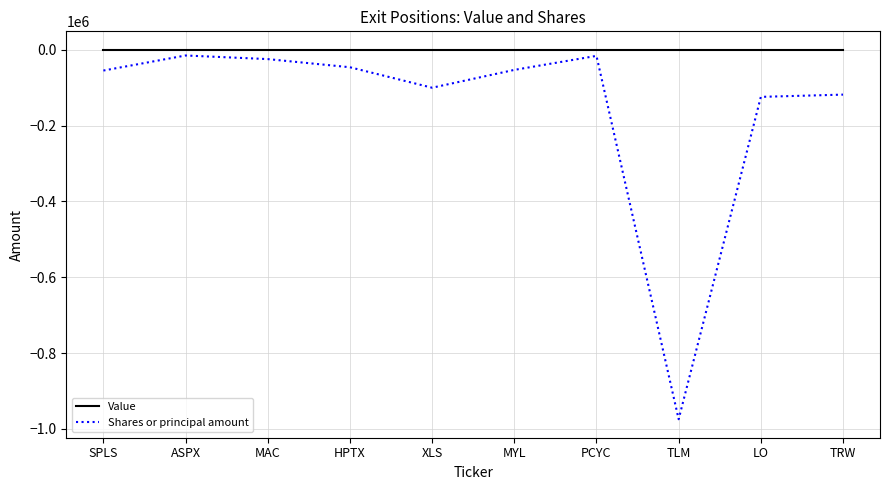

Rank the series by their average value, from lowest to highest.

Shares or principal amount, Value